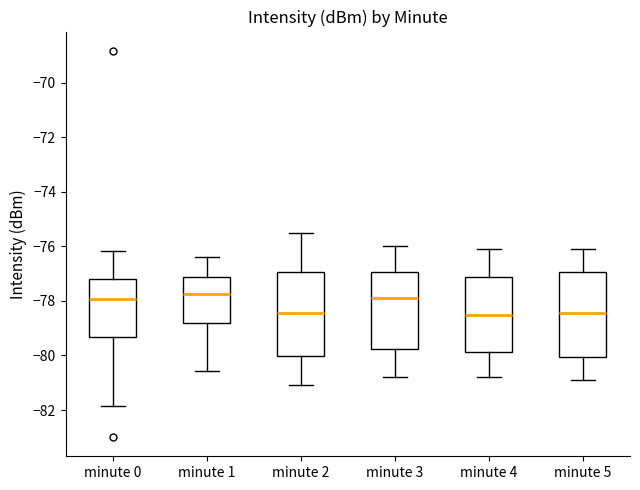

Reading left to right, read every box against the y-axis: the position of its median line, the range the box covers, and the ends of its whiskers. The values are not printed on the chart, so give them approximately, as read against the axis.

minute 0: median -78.0, box -79.4 to -77.2, whiskers -81.8 to -76.2
minute 1: median -77.8, box -78.8 to -77.2, whiskers -80.6 to -76.4
minute 2: median -78.4, box -80.0 to -77.0, whiskers -81.0 to -75.4
minute 3: median -77.8, box -79.8 to -77.0, whiskers -80.8 to -76.0
minute 4: median -78.4, box -79.8 to -77.2, whiskers -80.8 to -76.0
minute 5: median -78.4, box -80.0 to -77.0, whiskers -80.8 to -76.0